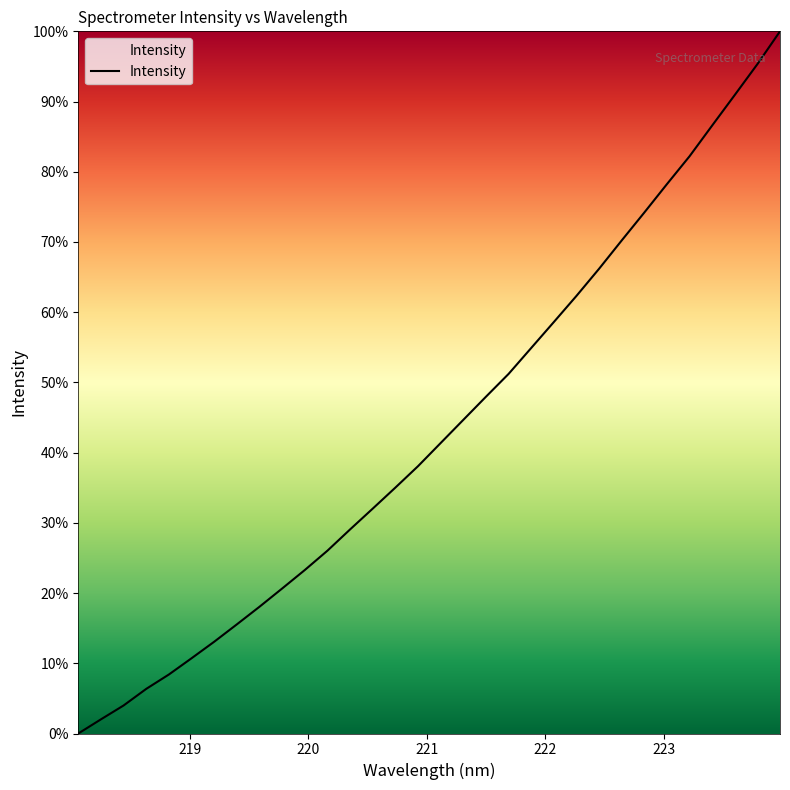

What is the difference between the maximum and minimum values?

100.0